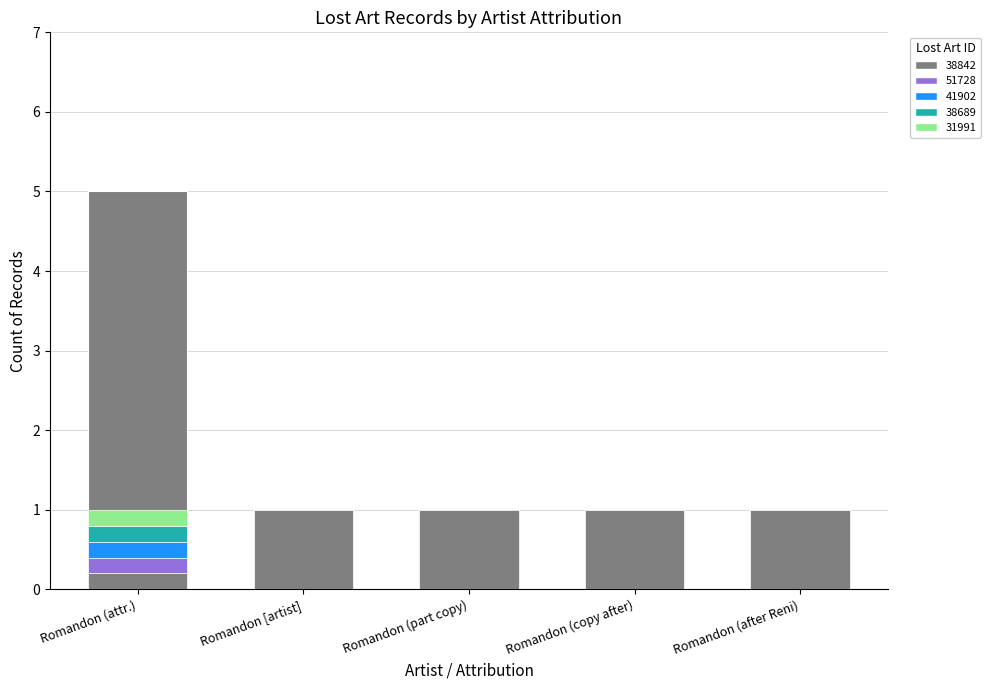

The value at Romandon (copy after) is 1. True or false?

True